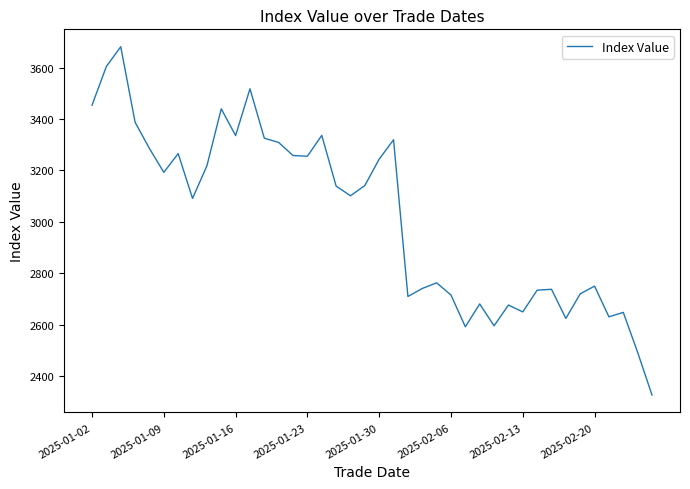

What is the difference between the maximum and minimum values?

1353.0